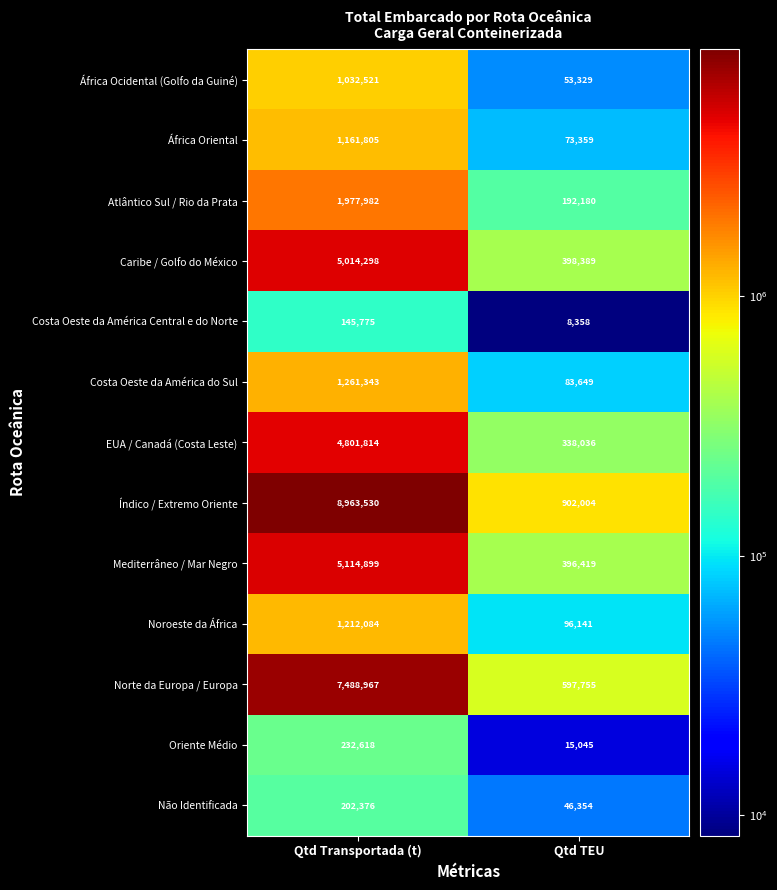

What is the average value of the Mediterrâneo / Mar Negro series?

2755659